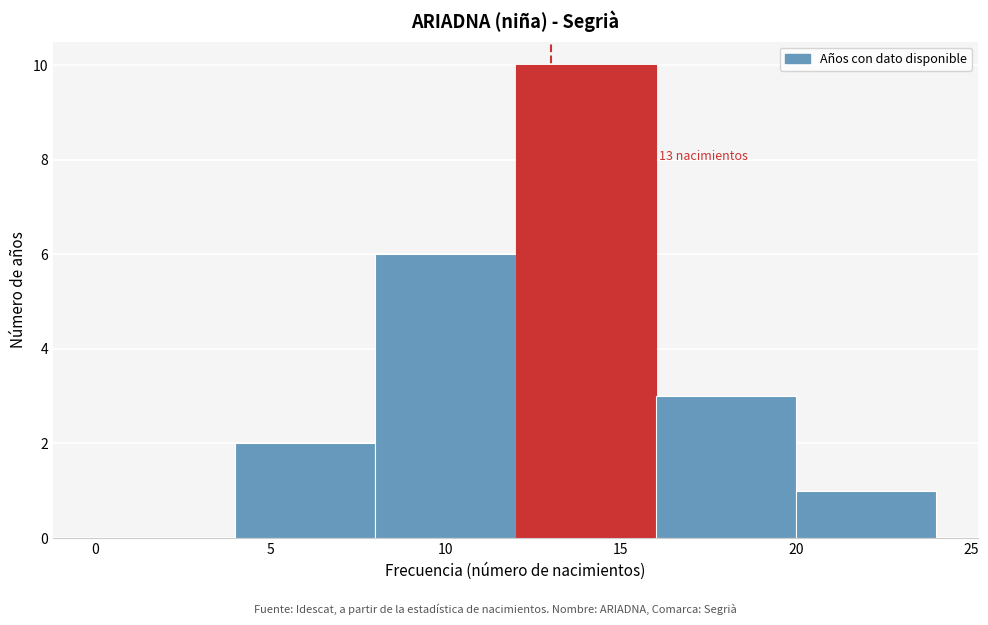

Which range on the x-axis has the tallest bar?

12 to 16